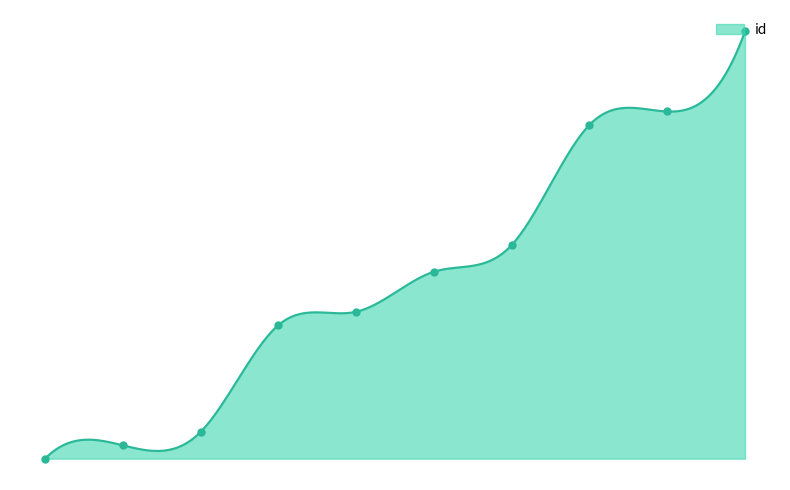

What is the change in value from 24490 to 24497?

+7